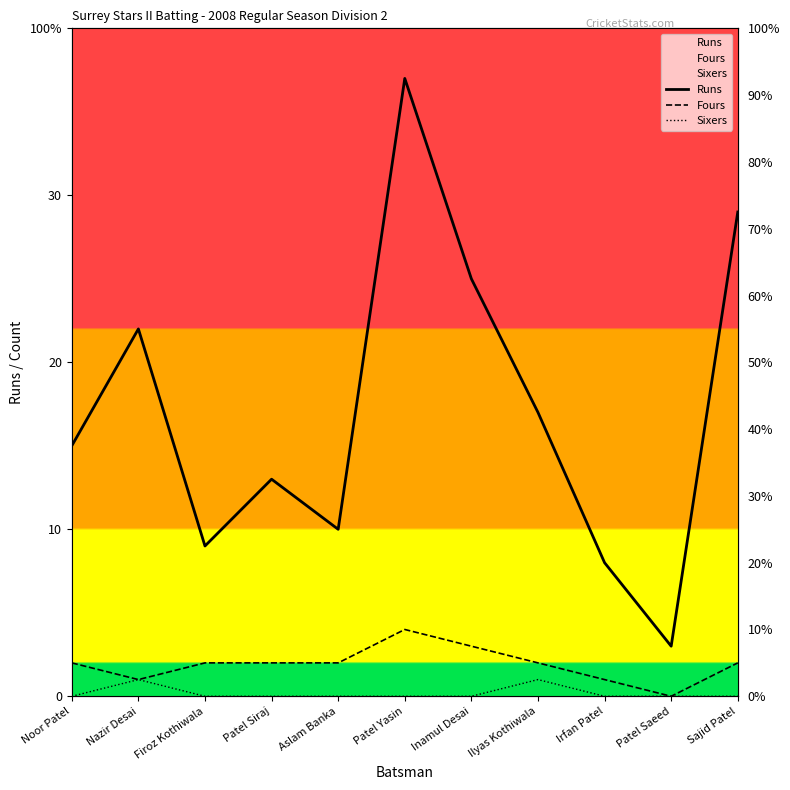

What is the label of the 9th point from the right?

Firoz Kothiwala